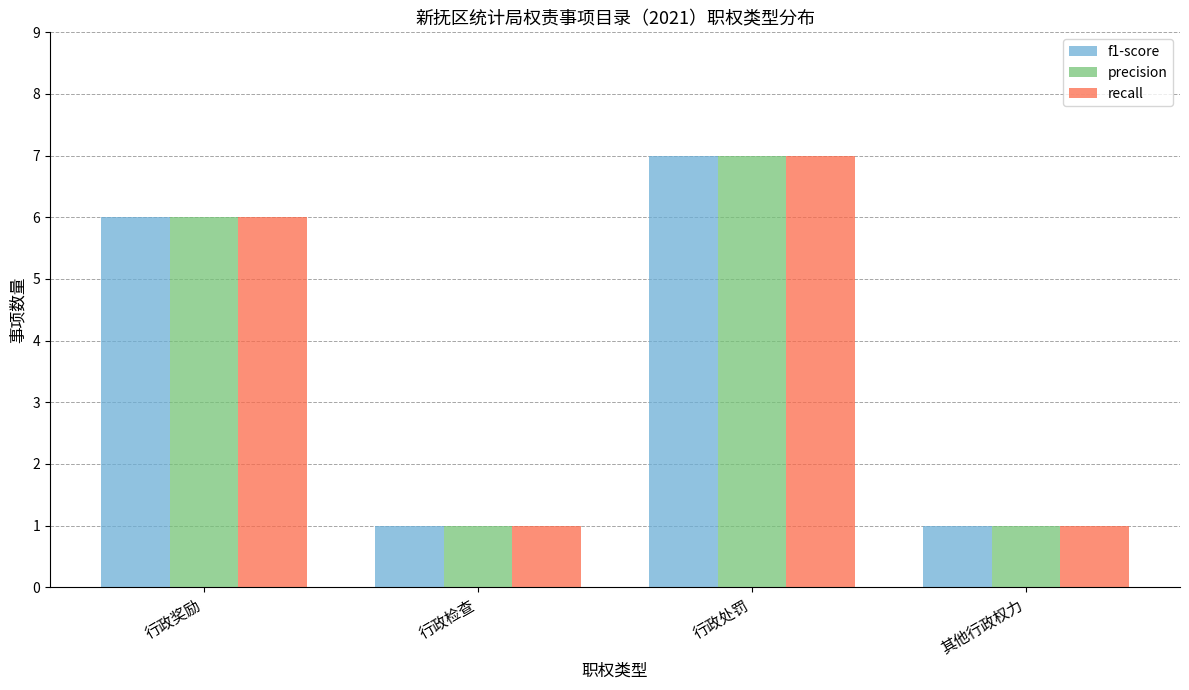

What is the minimum value for f1-score?

1